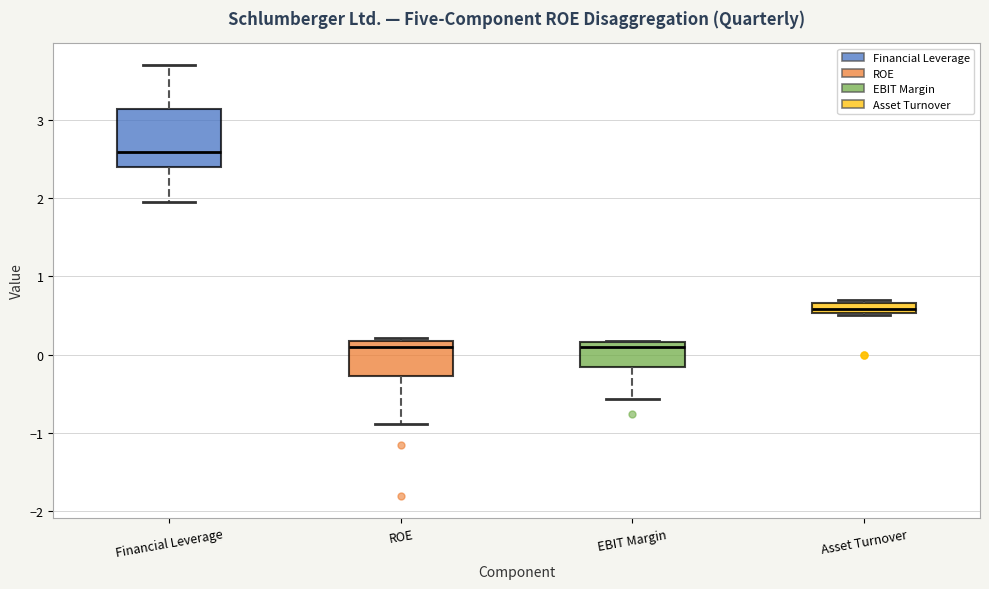

Which box is the tallest, from its lower edge to its upper edge?

Financial Leverage